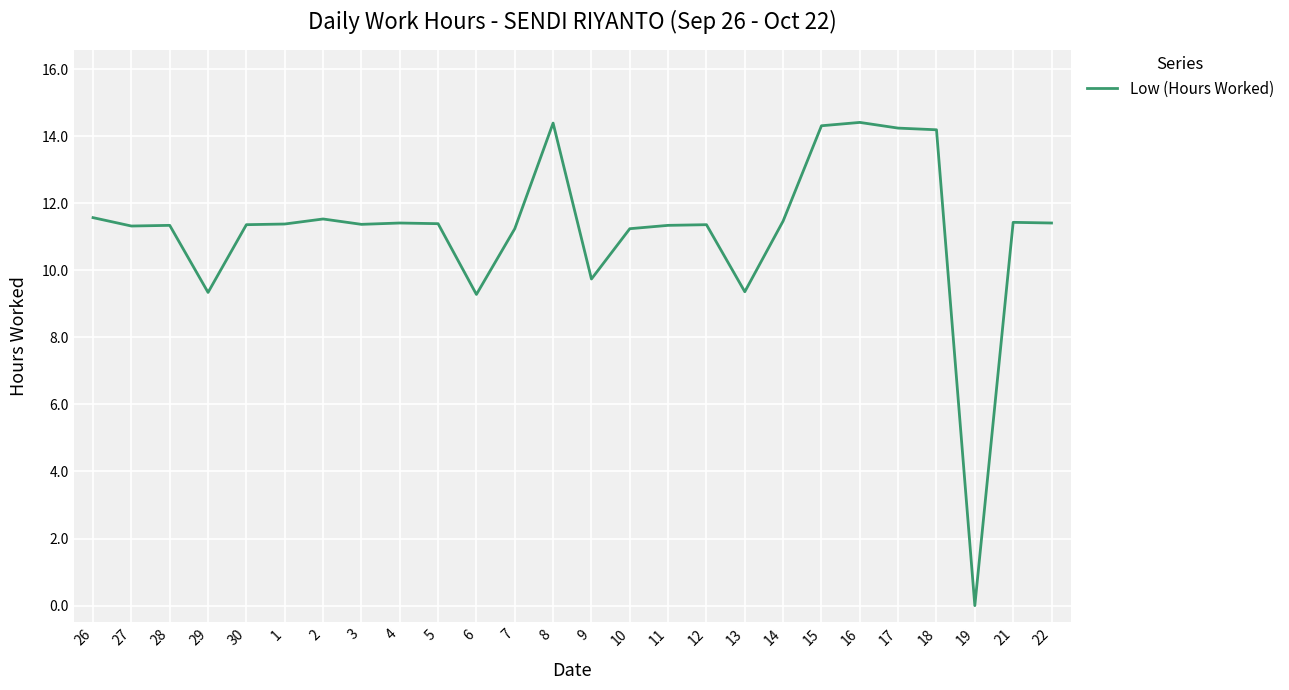

Does the chart have visible grid lines?

Yes